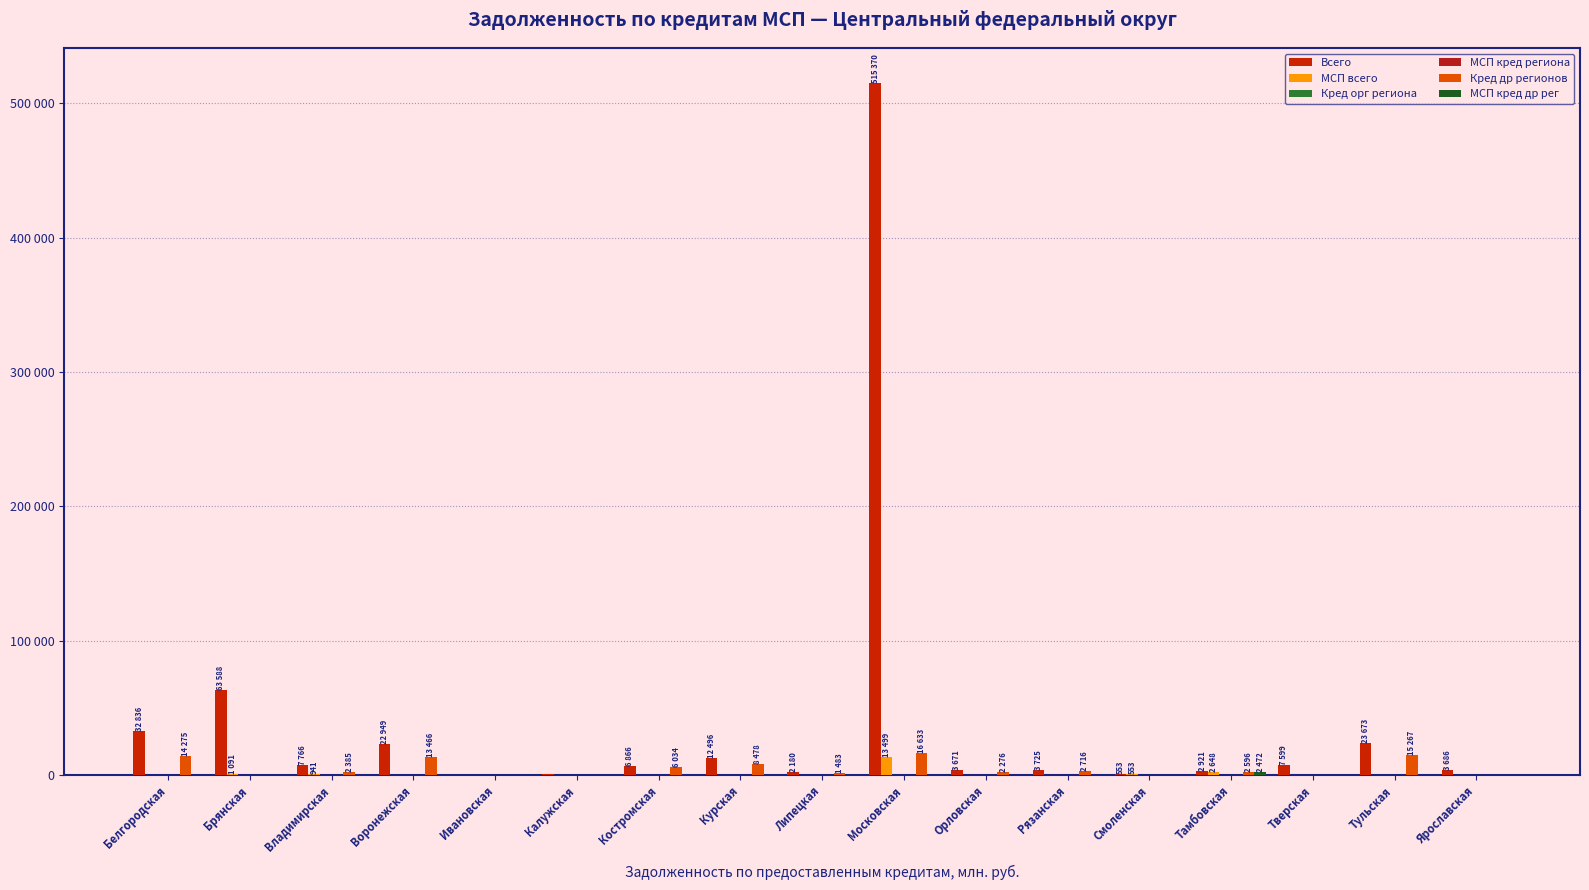

Are the bars horizontal?

No